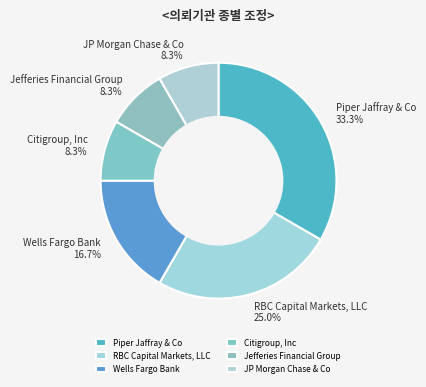

Which slice is the largest?

Piper Jaffray & Co